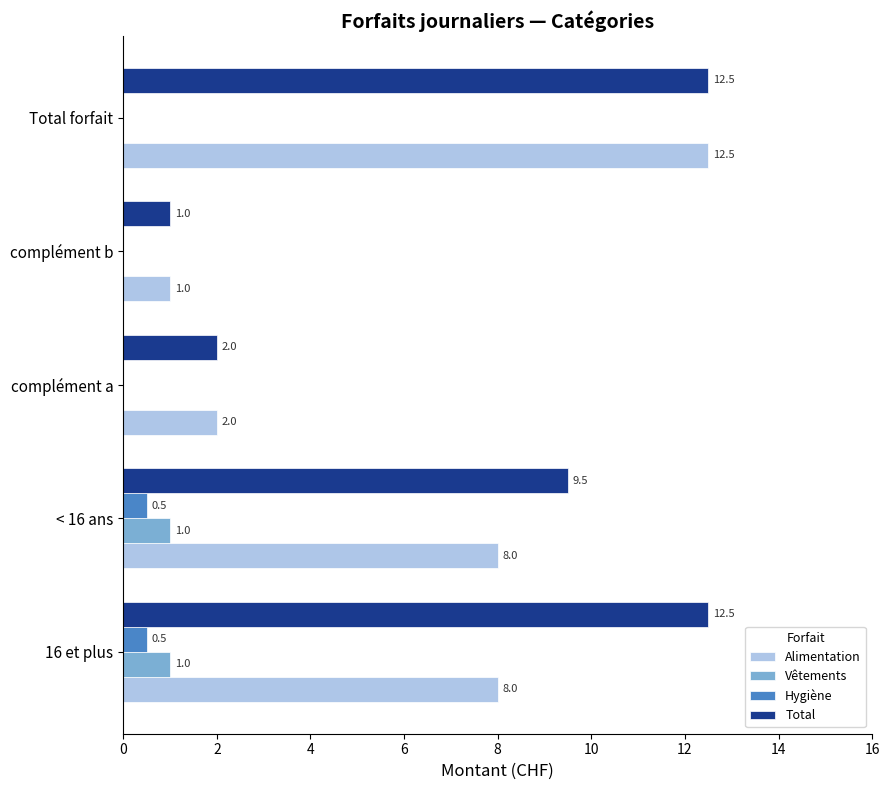

What is the total value across all series at complément b?

2.0